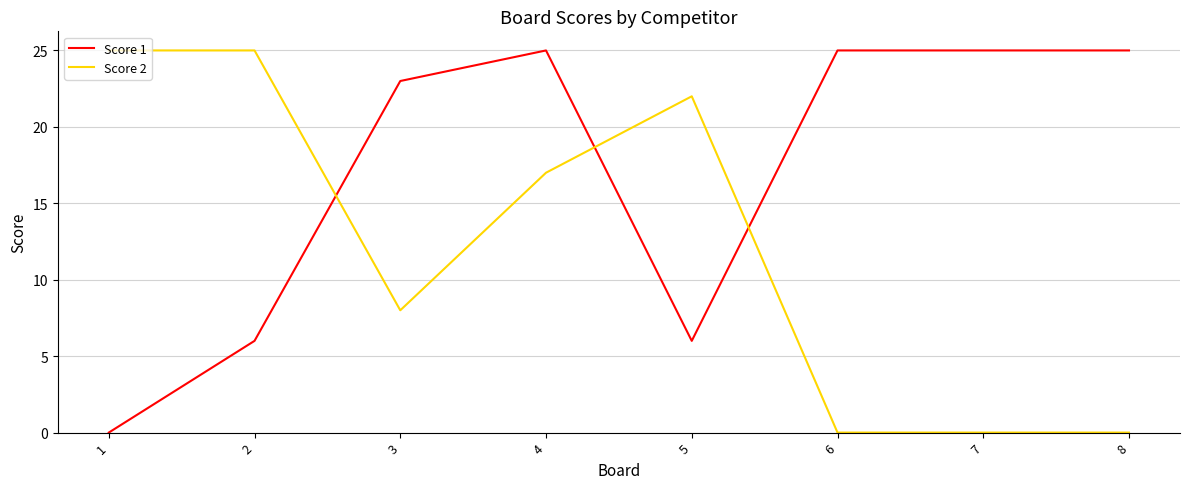

The value of Score 2 at 8 is 0. True or false?

True